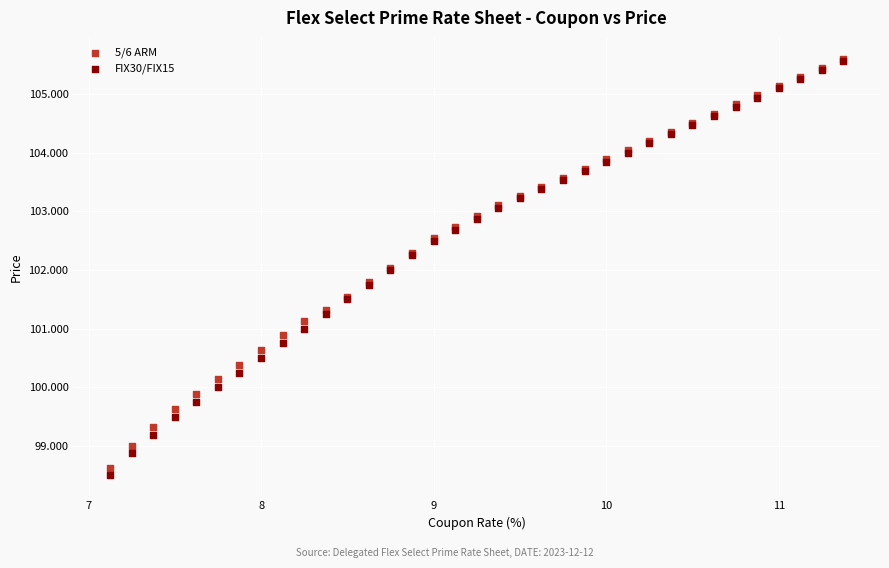

What are all the series names shown in the legend?

5/6 ARM, FIX30/FIX15